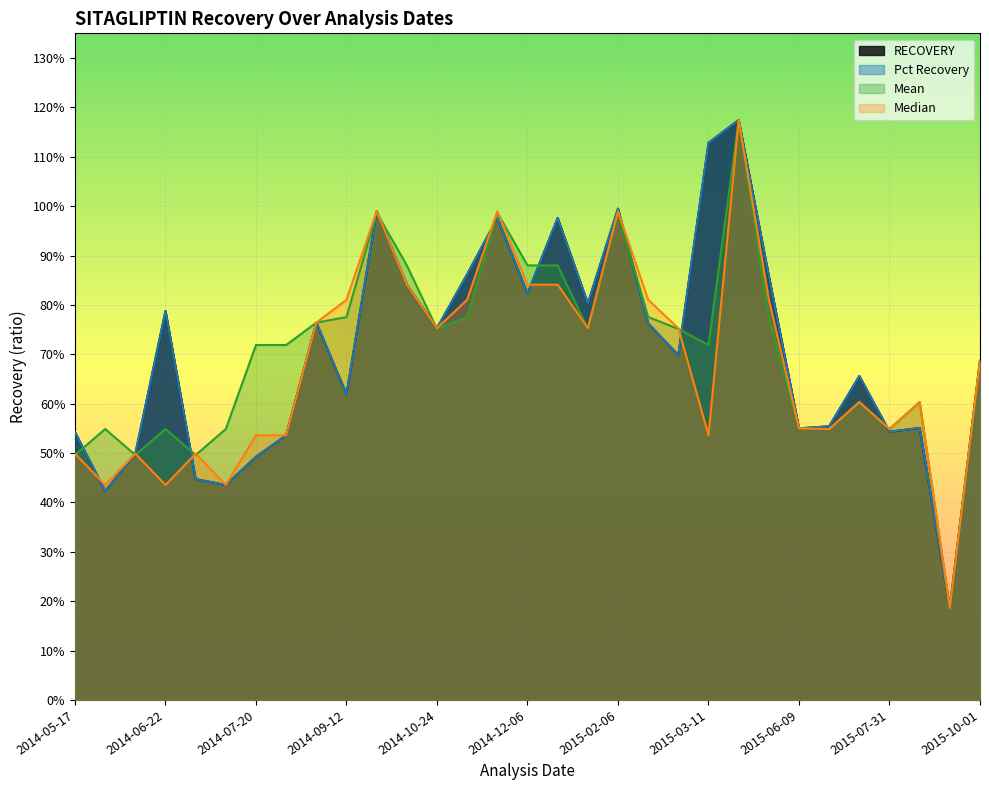

Is the value of Mean at 2014-12-06 greater than the value of RECOVERY at 2015-07-31?

Yes